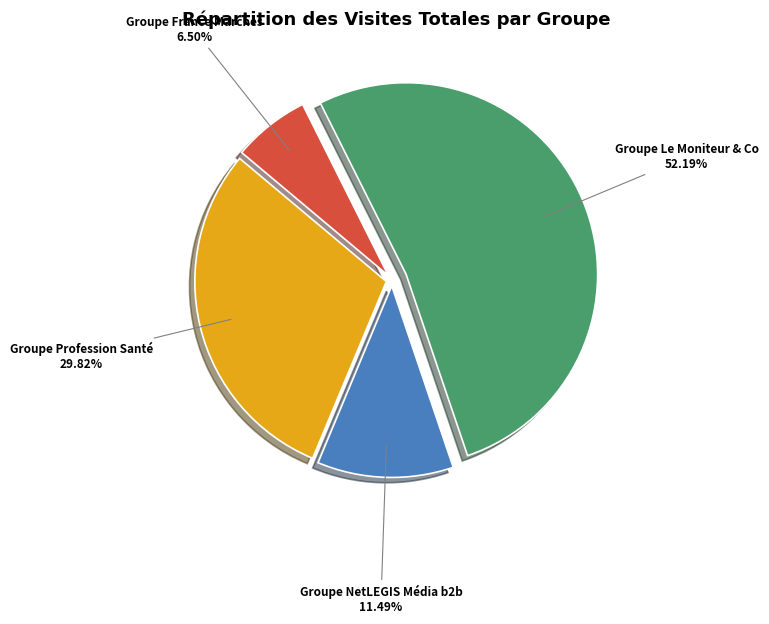

To the nearest percent, what percentage of the pie is Groupe Le Moniteur & Co?

52%